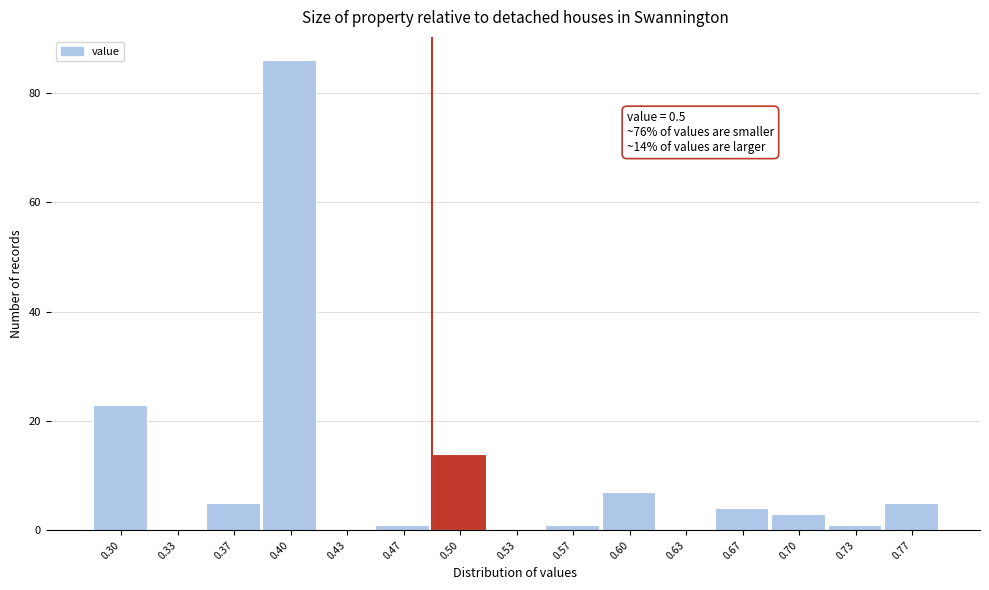

Reading left to right, list all the values displayed in this chart.

0.30=23	0.33=0	0.37=5	0.40=86	0.43=0	0.47=1	0.50=14	0.53=0	0.57=1	0.60=7	0.63=0	0.67=4	0.70=3	0.73=1	0.77=5